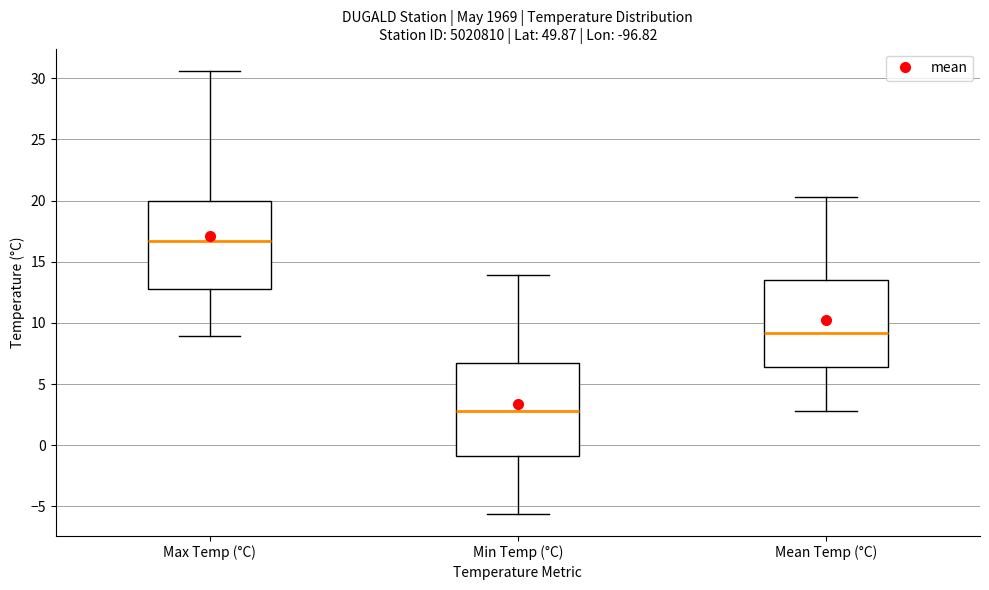

Reading left to right, transcribe this box plot: for each box, give where its median line is, the range the box spans, and where its two whiskers end, as read against the y-axis. The values are not printed on the chart, so give them approximately, as read against the axis.

Max Temp (°C): median 16.5, box 13.0 to 20.0, whiskers 9.0 to 30.5
Min Temp (°C): median 3.0, box -1.0 to 6.5, whiskers -5.5 to 14.0
Mean Temp (°C): median 9.0, box 6.5 to 13.5, whiskers 3.0 to 20.5